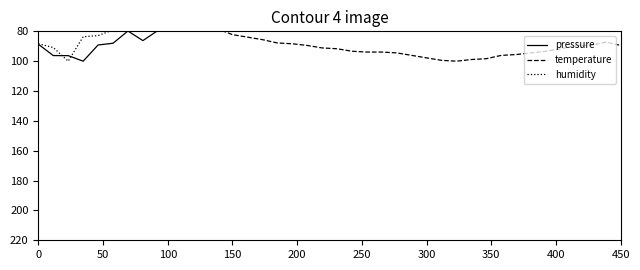

Reading left to right, what are all the values shown in this chart?

pressure: 88.6	96.2	96.3	100.0	89.1	88.0	79.8	86.2	79.5	74.2	71.1	76.8	57.9	61.1	64.5	58.1	53.0	46.8	45.4	45.1	47.5	46.1	48.5	44.8	42.3	39.6	35.6	30.5	29.2	22.0	19.6	21.2	13.9	14.0	15.5	2.2	0.0	0.0	5.2	14.7
temperature: 0.0	7.8	17.8	27.2	36.1	45.6	52.2	58.9	63.3	66.7	71.1	74.4	78.3	82.2	83.9	85.6	87.8	88.3	89.4	91.1	91.7	93.3	93.9	93.9	94.4	96.1	97.8	99.4	100.0	98.9	98.3	96.1	95.6	94.4	93.3	91.7	89.4	89.4	87.2	89.4
humidity: 88.3	90.9	100.0	83.6	82.9	79.0	78.8	79.5	68.1	59.8	49.8	58.0	50.7	47.7	42.9	42.9	37.9	30.0	35.3	33.2	34.4	28.2	17.9	22.3	20.7	21.3	17.4	11.2	15.9	8.0	20.7	22.2	14.9	15.5	5.2	11.8	13.9	15.3	0.0	12.7